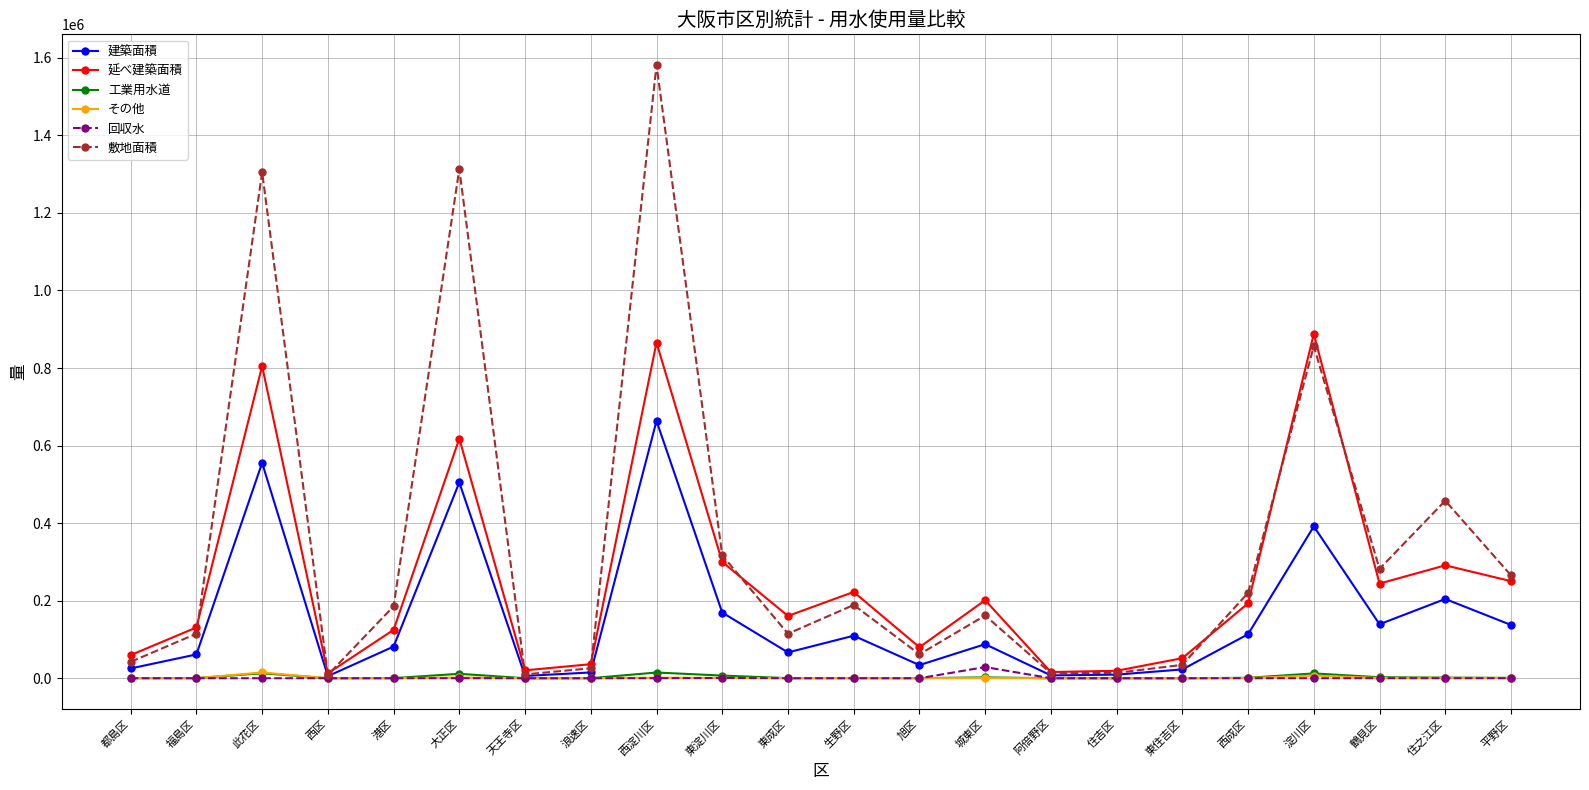

Which series has the widest spread of values?

敷地面積